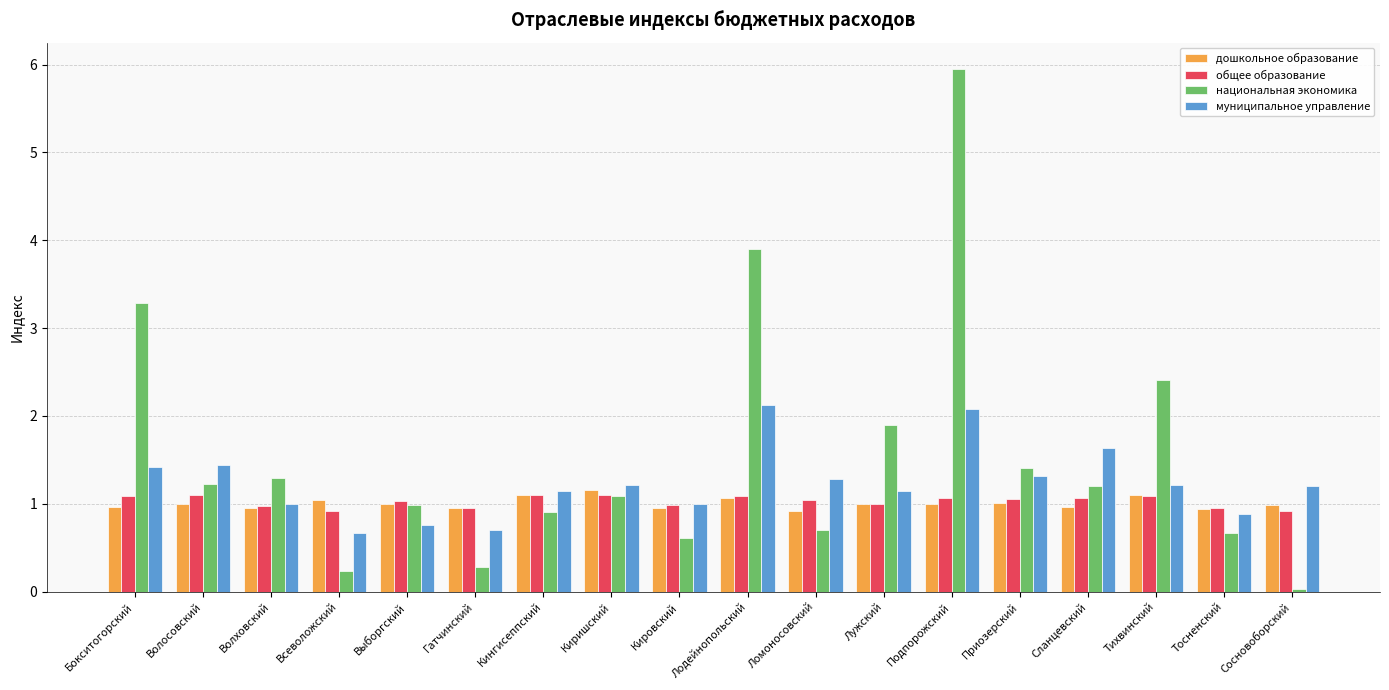

Between Кингисеппский and Лужский, which series saw the biggest shift?

национальная экономика